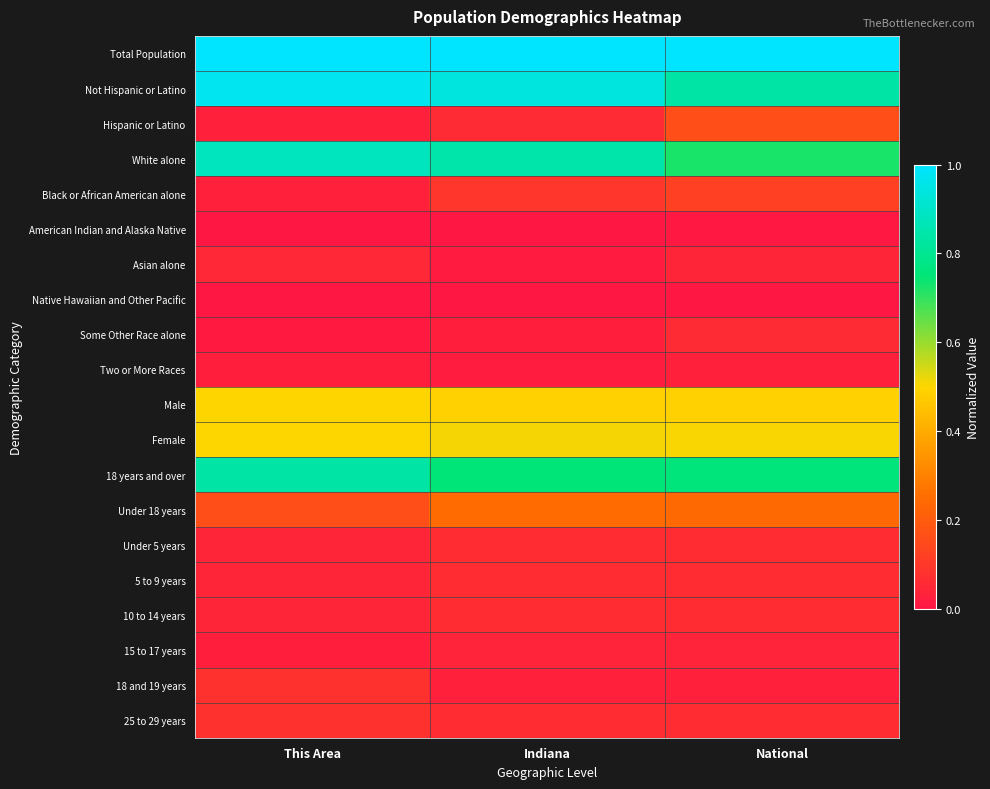

Rank the series by their maximum value, from lowest to highest.

Native Hawaiian and Other Pacific, American Indian and Alaska Native, Two or More Races, 15 to 17 years, Asian alone, Some Other Race alone, Under 5 years, 5 to 9 years, 10 to 14 years, 18 and 19 years, 25 to 29 years, Black or African American alone, Hispanic or Latino, Under 18 years, Male, Female, 18 years and over, White alone, Not Hispanic or Latino, Total Population